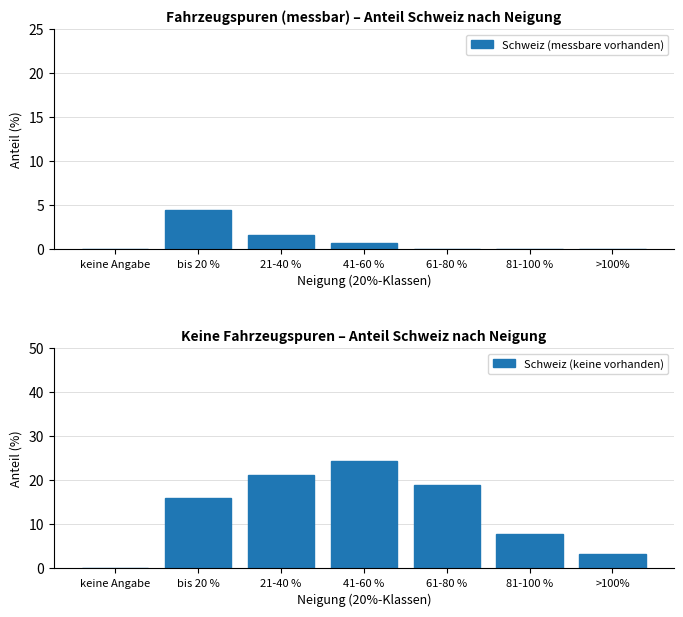

What is the label of the 7th bar from the right?

keine Angabe